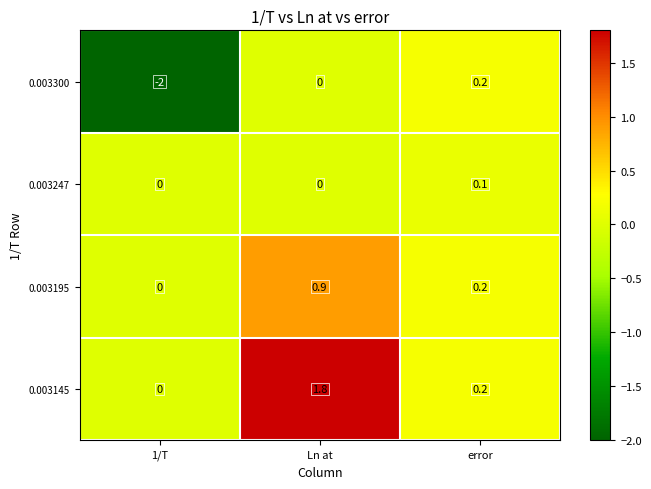

Reading left to right, extract all data points from this chart.

0.003300: -2.0	0.0	0.2
0.003247: 0.0	0.0	0.1
0.003195: 0.0	0.9	0.2
0.003145: 0.0	1.8	0.2